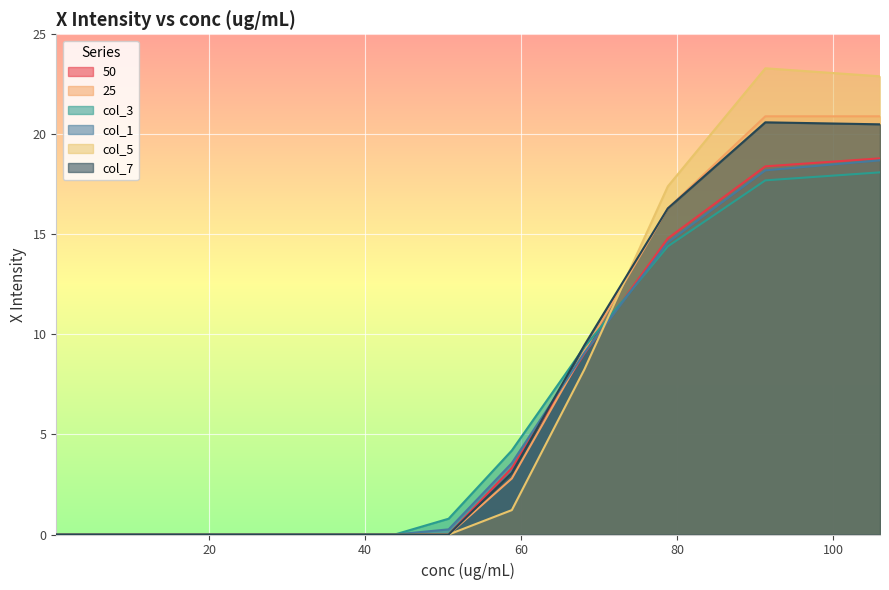

Reading left to right, extract all data points from this chart.

50: 0.4=0.0	0.965=0.0	1.74=0.0	3.12=0.0	5.61=0.0	10.1=0.0	18.2=0.0	32.7=0.0	43.8=0.0	50.7=0.0	58.8=3.3	68.1=9.0	78.8=14.8	91.3=18.4	106=18.8
25: 0.4=0.0	0.965=0.0	1.74=0.0	3.12=0.0	5.61=0.0	10.1=0.0	18.2=0.0	32.7=0.0	43.8=0.0	50.7=0.0	58.8=2.8	68.1=9.2	78.8=16.3	91.3=20.9	106=20.9
col_3: 0.4=0.0	0.965=0.0	1.74=0.0	3.12=0.0	5.61=0.0	10.1=0.0	18.2=0.0	32.7=0.0	43.8=0.0	50.7=0.8	58.8=4.2	68.1=9.4	78.8=14.4	91.3=17.7	106=18.1
col_1: 0.4=0.0	0.965=0.0	1.74=0.0	3.12=0.0	5.61=0.0	10.1=0.0	18.2=0.0	32.7=0.0	43.8=0.0	50.7=0.3	58.8=3.6	68.1=9.1	78.8=14.6	91.3=18.2	106=18.7
col_5: 0.4=0.0	0.965=0.0	1.74=0.0	3.12=0.0	5.61=0.0	10.1=0.0	18.2=0.0	32.7=0.0	43.8=0.0	50.7=0.0	58.8=1.2	68.1=8.2	78.8=17.4	91.3=23.3	106=22.9
col_7: 0.4=0.0	0.965=0.0	1.74=0.0	3.12=0.0	5.61=0.0	10.1=0.0	18.2=0.0	32.7=0.0	43.8=0.0	50.7=0.0	58.8=3.1	68.1=9.5	78.8=16.3	91.3=20.6	106=20.5